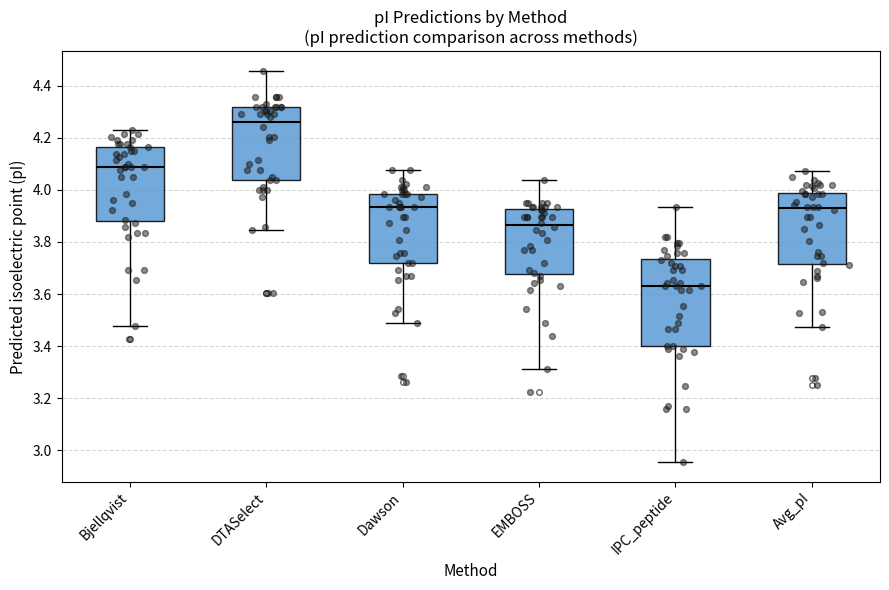

Reading left to right, transcribe this box plot: for each box, give where its median line is, the range the box spans, and where its two whiskers end, as read against the y-axis. The values are not printed on the chart, so give them approximately, as read against the axis.

Bjellqvist: median 4.08, box 3.88 to 4.16, whiskers 3.48 to 4.22
DTASelect: median 4.26, box 4.04 to 4.32, whiskers 3.84 to 4.46
Dawson: median 3.94, box 3.72 to 3.98, whiskers 3.50 to 4.08
EMBOSS: median 3.86, box 3.68 to 3.92, whiskers 3.32 to 4.04
IPC_peptide: median 3.64, box 3.40 to 3.74, whiskers 2.96 to 3.94
Avg_pI: median 3.92, box 3.72 to 3.98, whiskers 3.48 to 4.08